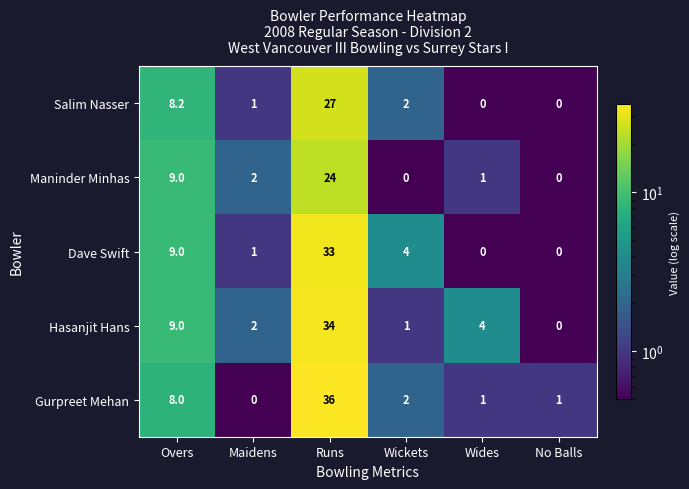

How many data points does each series have?

6